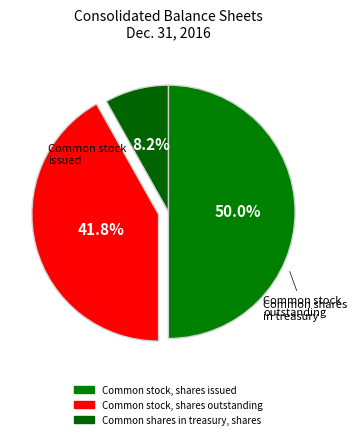

The Common shares in treasury, shares slice represents 8% of the pie. True or false?

True